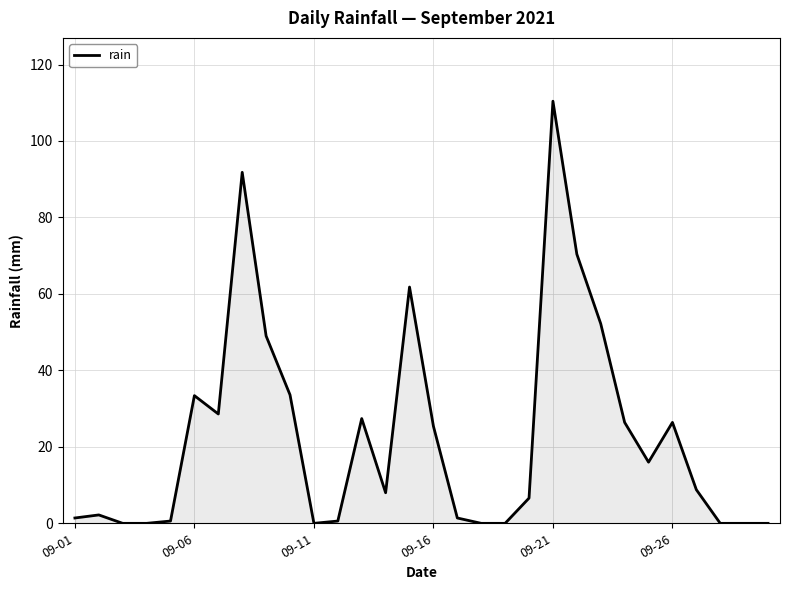

What is the greatest value displayed?

110.4